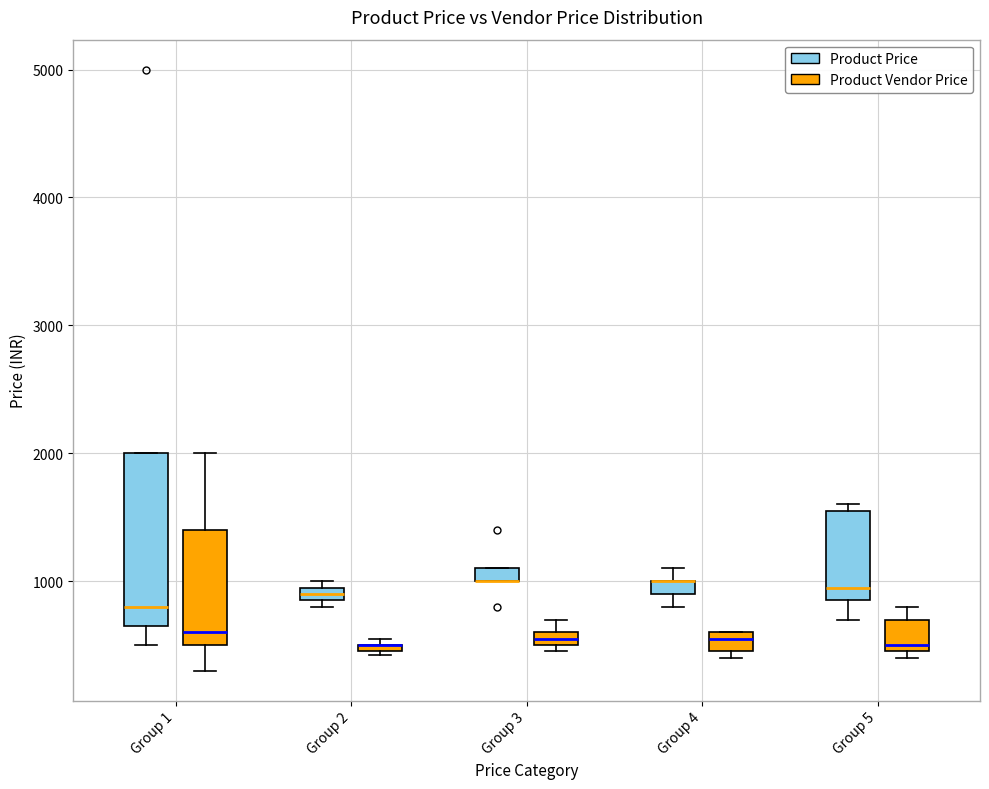

Where does the lower whisker of the box for Group 1 (Product Vendor Price) end on the y-axis? The values are not printed on the chart, so give them approximately, as read against the axis.

300